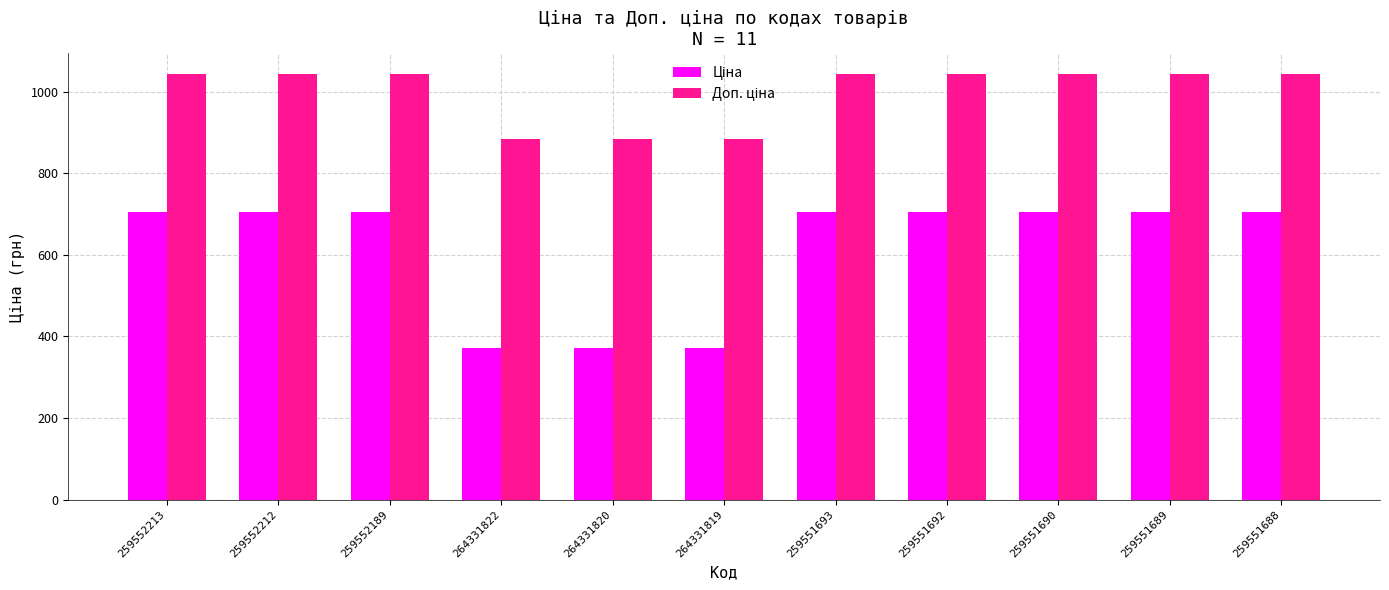

What is the maximum value shown in the chart?

1042.0